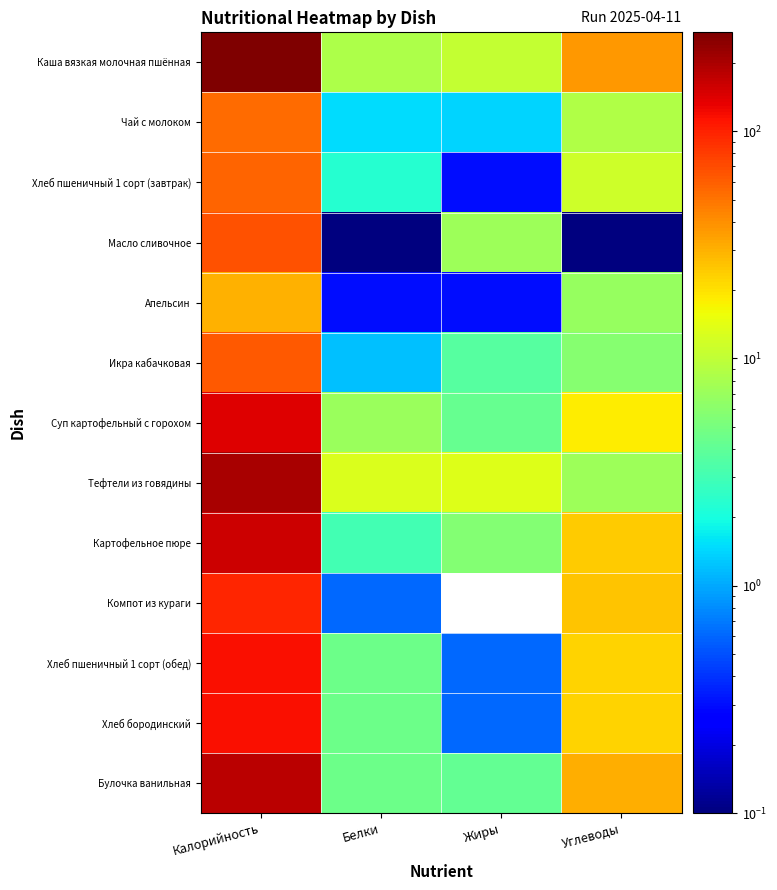

What is the maximum value shown in the chart?

271.9